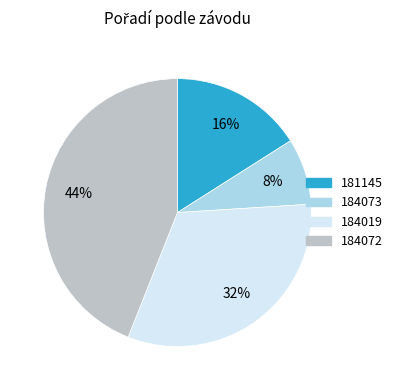

Is it true that 184073 is 23% of the pie?

False